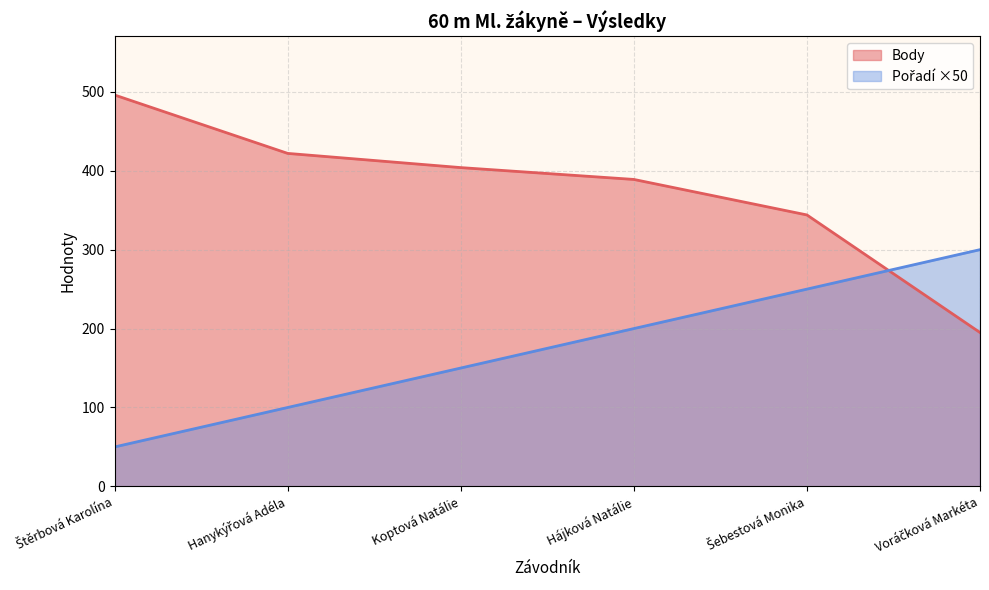

What are all the series names shown in the legend?

Pořadí, Body